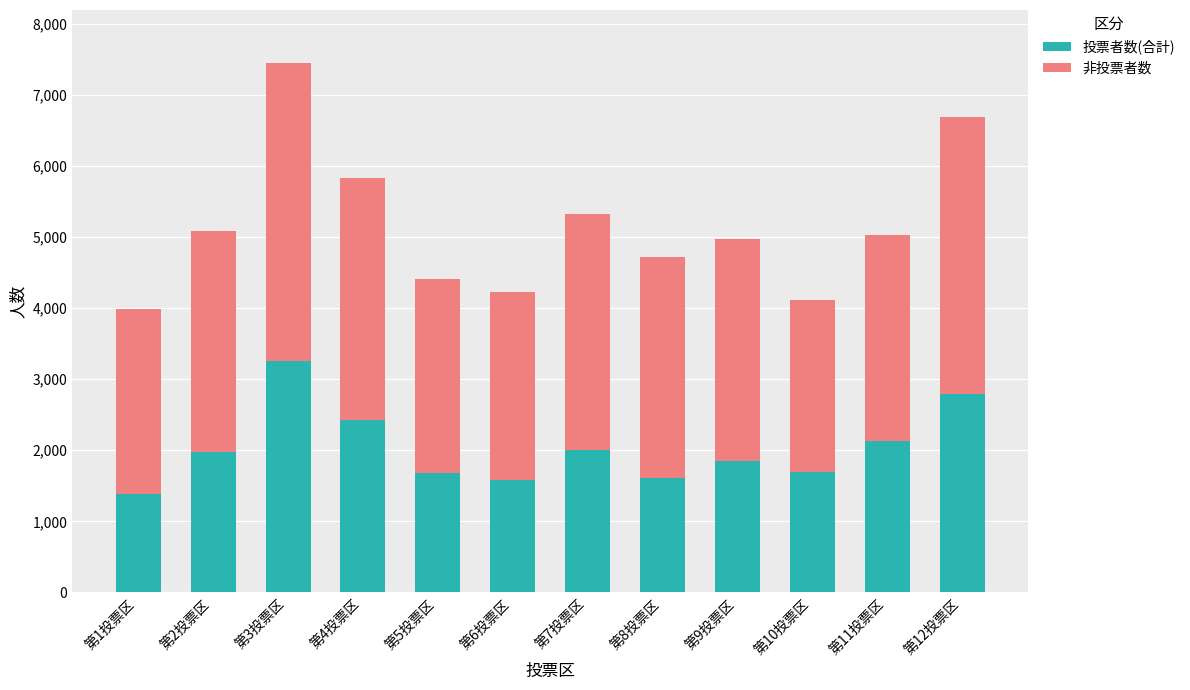

Does the chart contain any negative values?

No